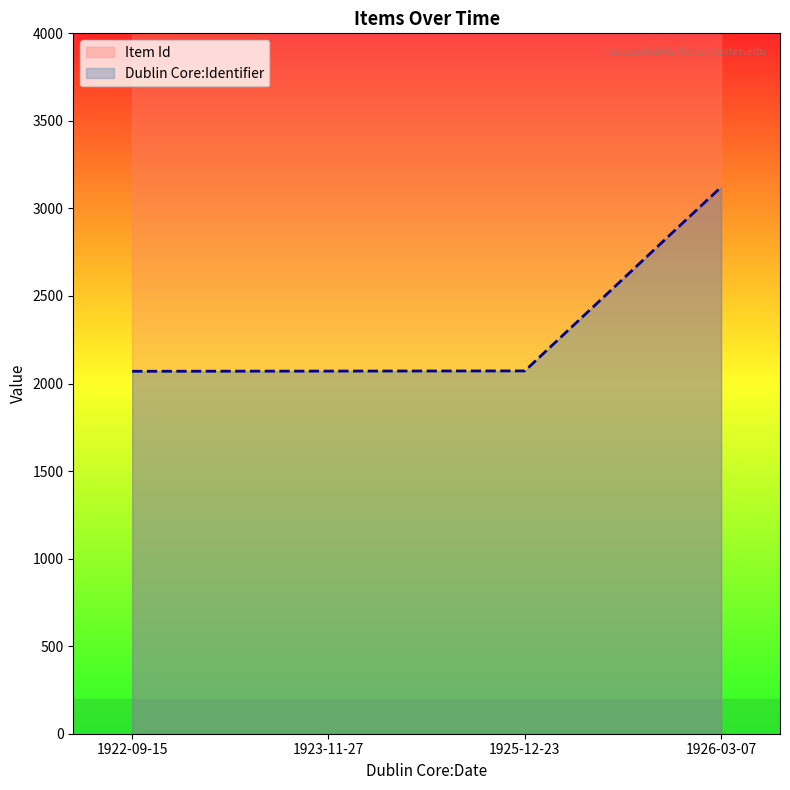

At which label is Item Id closest to 4362?

1925-12-23